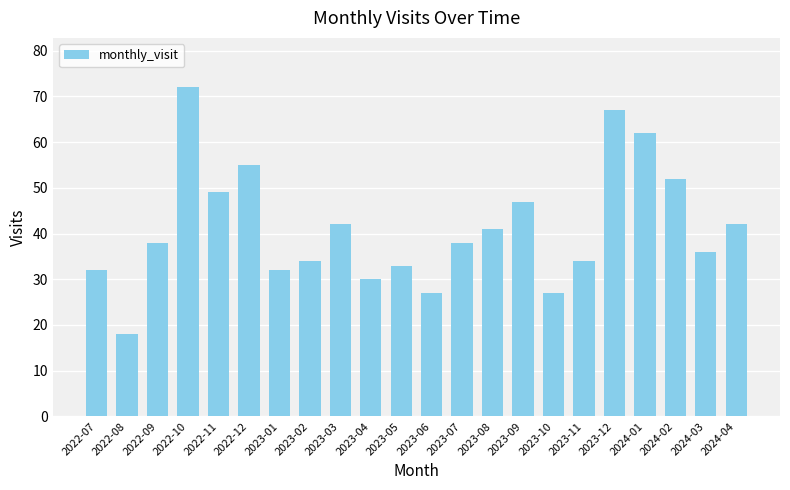

Between 2022-12 and 2023-02, which is larger?

2022-12